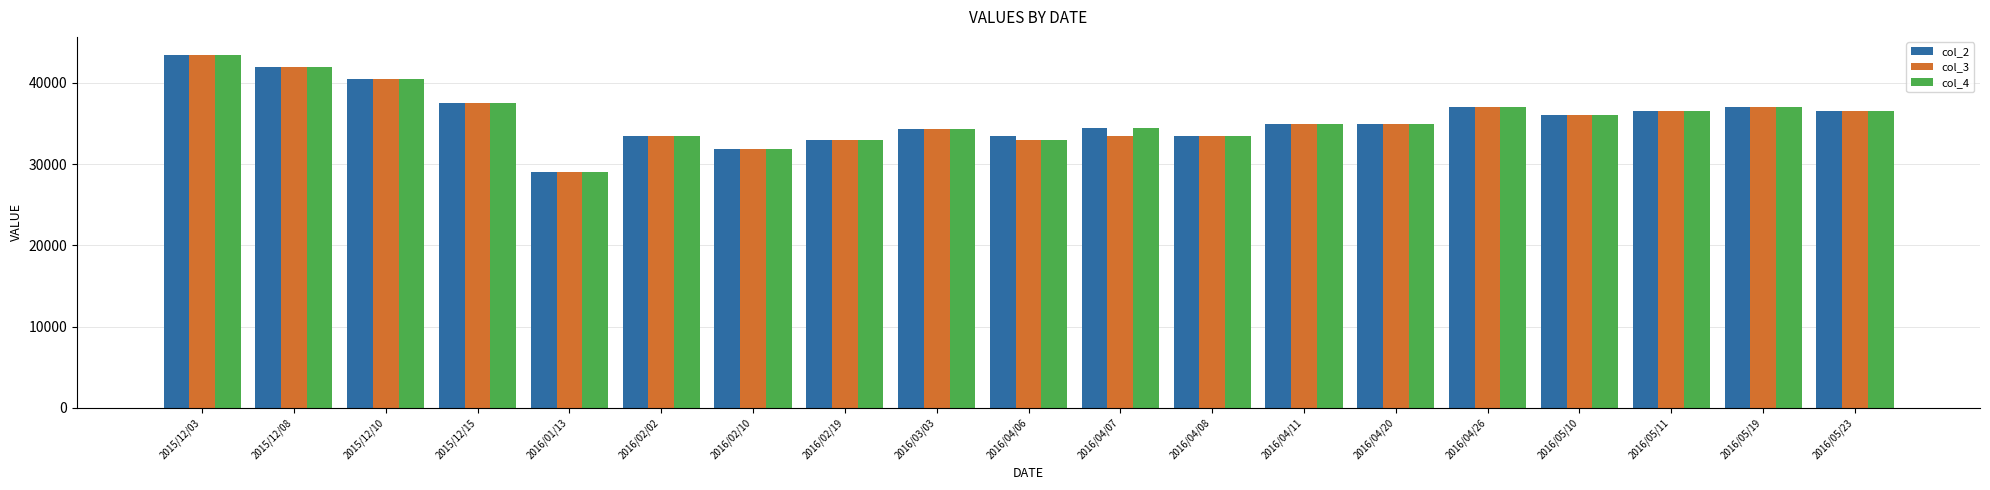

Read the col_4 value at 2015/12/15.

37500